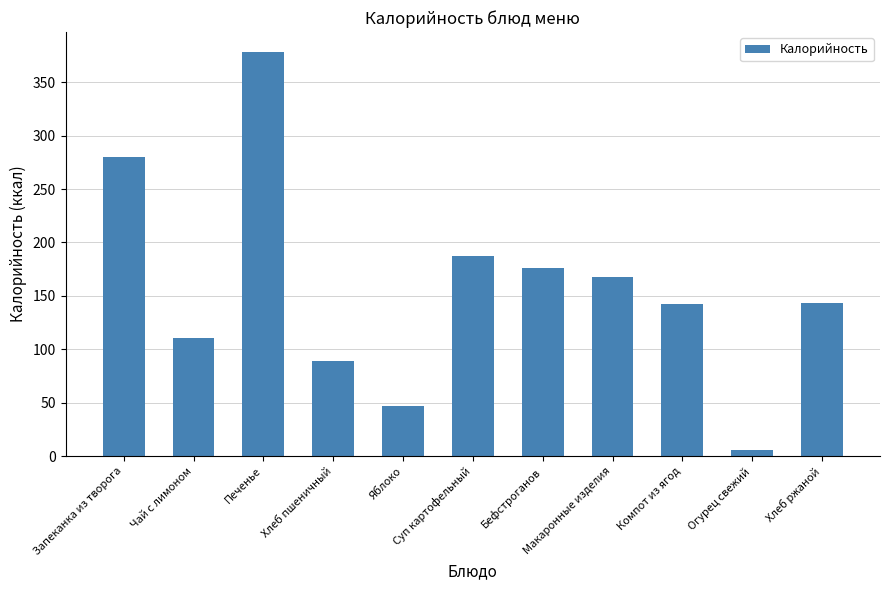

What is the difference between the maximum and minimum values?

372.0